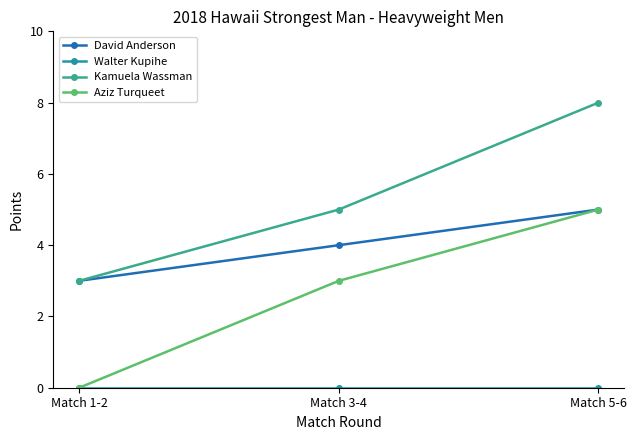

Read the Aziz Turqueet value at Match 5-6.

5